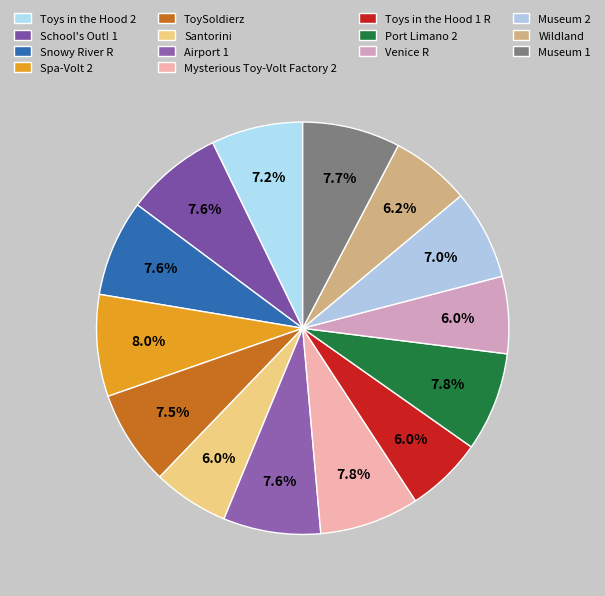

Count the number of slices in the pie.

14